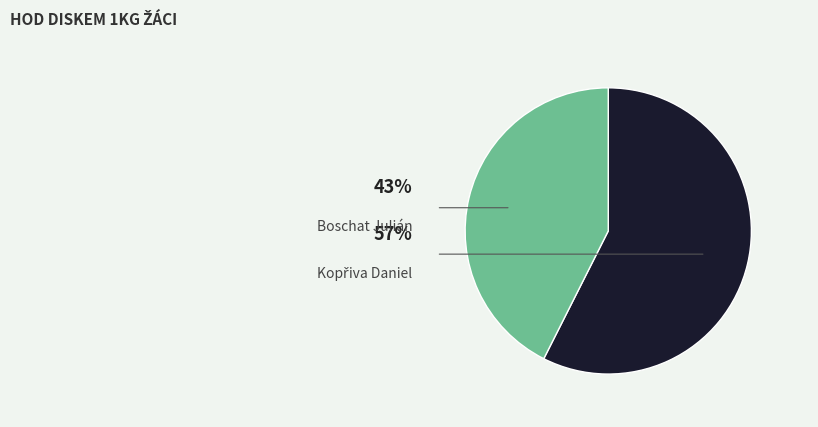

How many segments does this pie chart have?

2